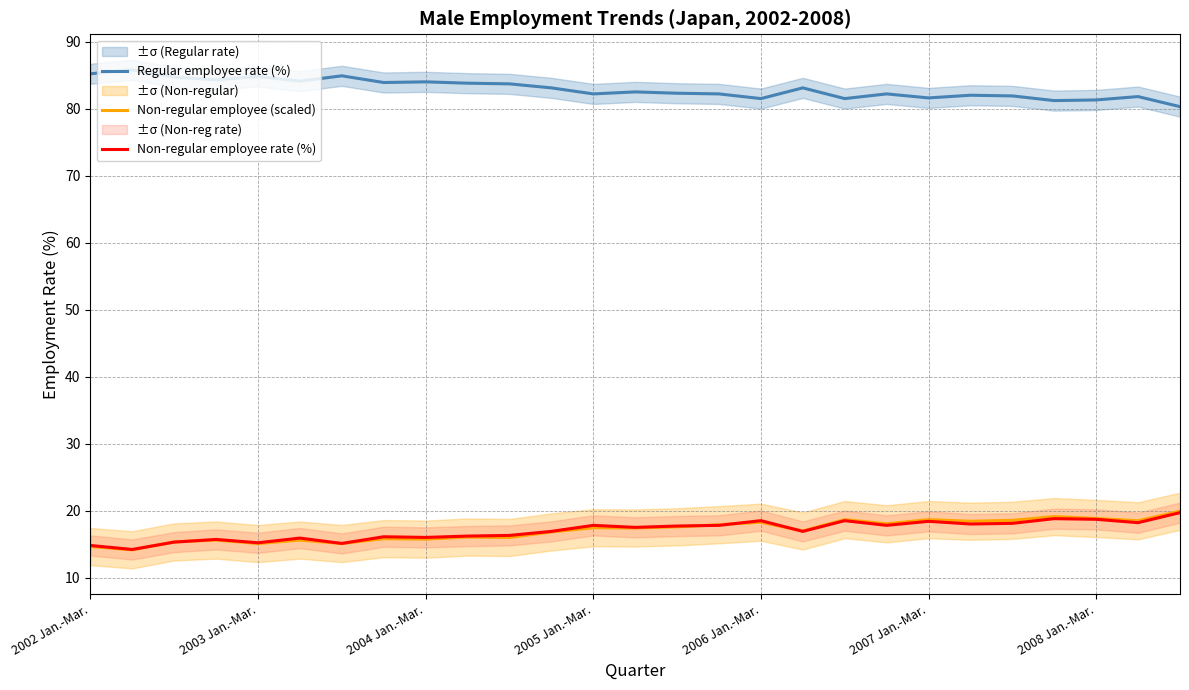

What are all the series names shown in the legend?

Regular employee rate (%), Non-regular employee (scaled), Non-regular employee rate (%)